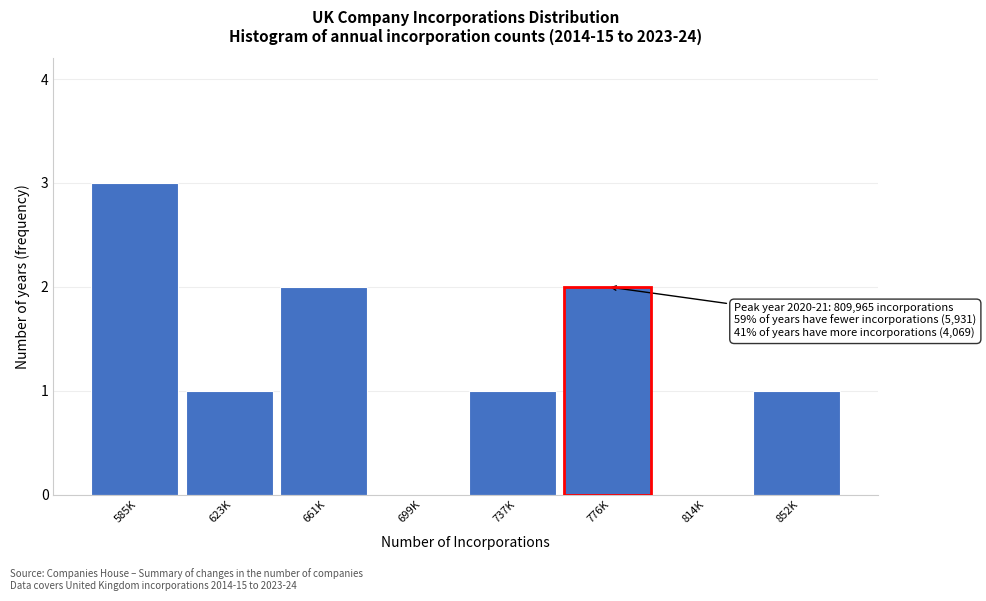

Reading left to right, extract all data points from this chart.

585K=3	623K=1	661K=2	699K=0	737K=1	776K=2	814K=0	852K=1